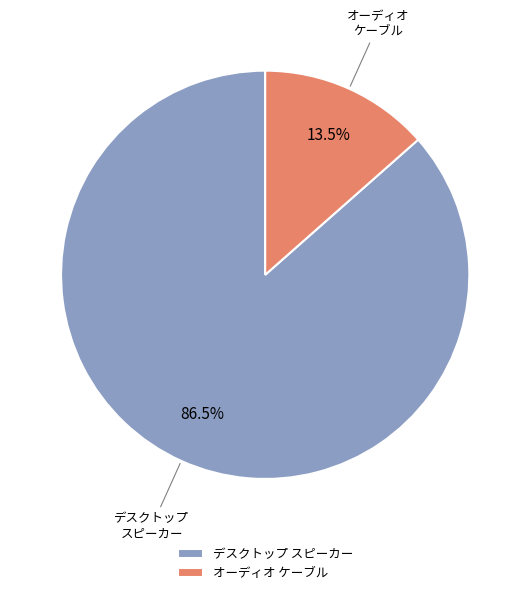

Combined, do オーディオ ケーブル and デスクトップ スピーカー account for over 50%?

Yes